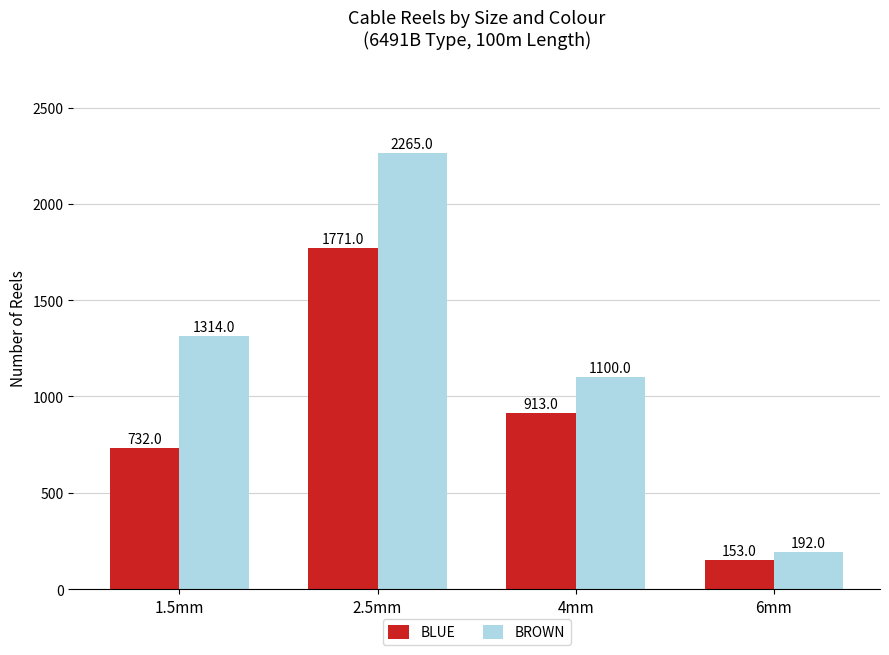

What are all the series names shown in the legend?

BLUE, BROWN